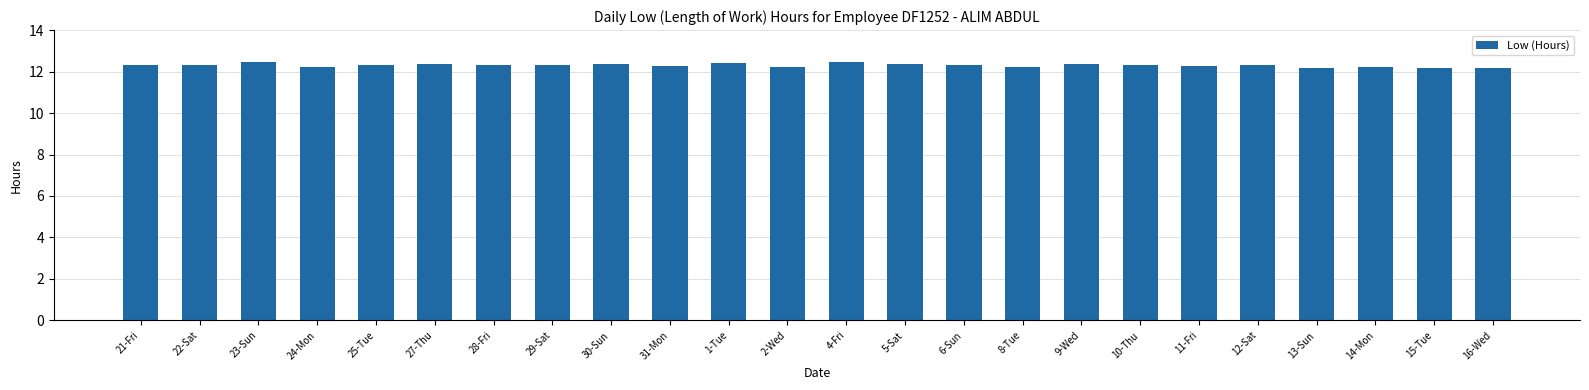

Approximately how many times larger is the value at 6-Sun compared to 2-Wed?

1.0